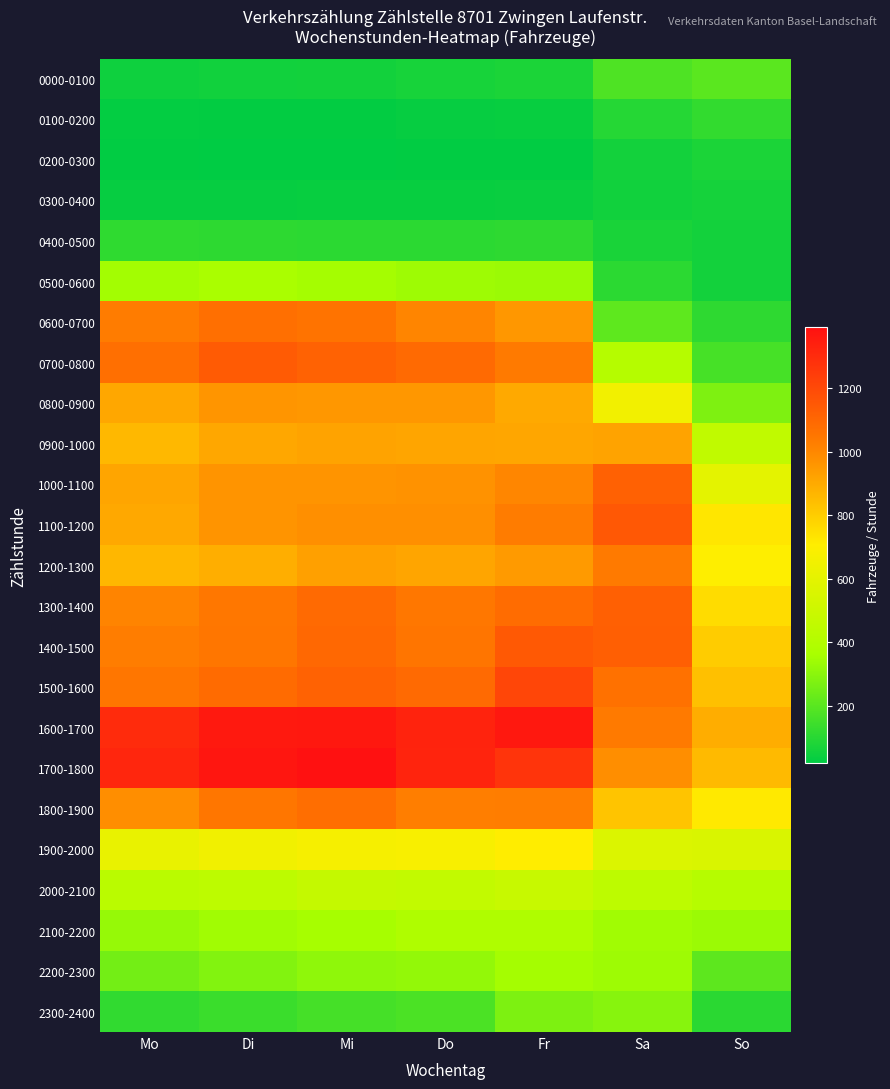

How many distinct data groups are displayed?

24